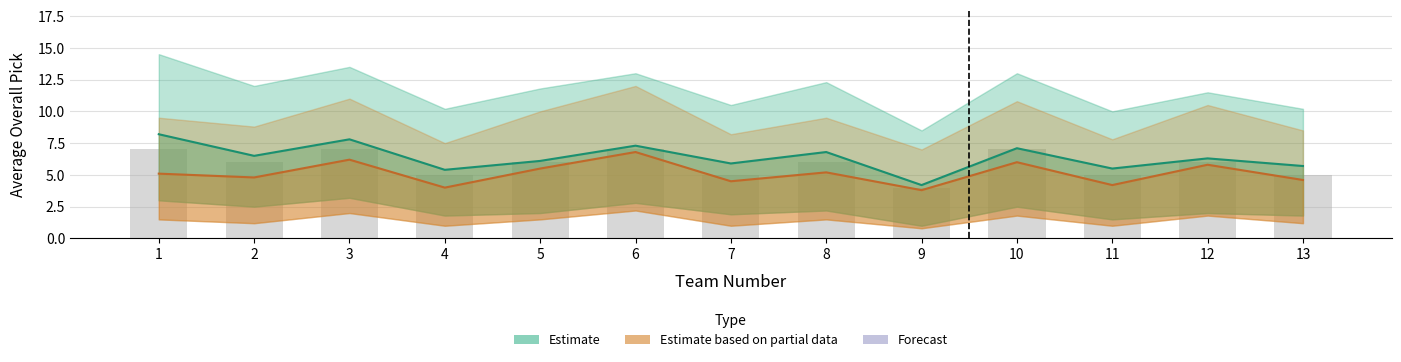

Rank the series at 10 from lowest to highest value.

Estimate based on partial data, Estimate